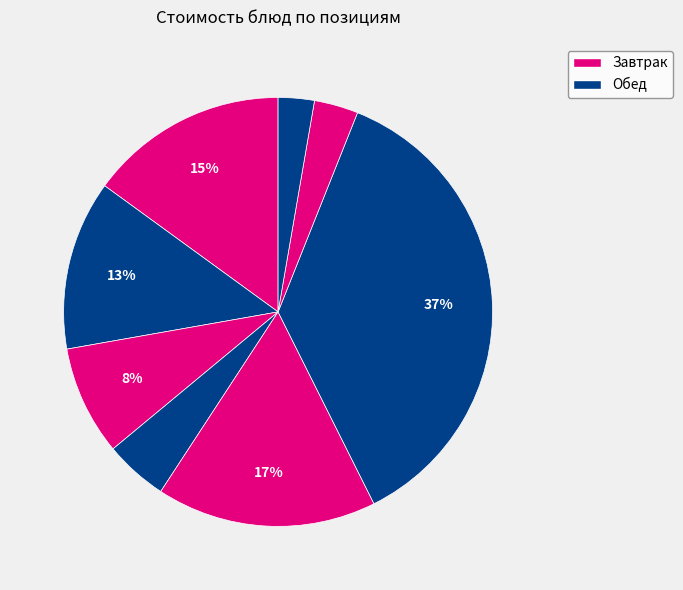

Count the number of slices in the pie.

8